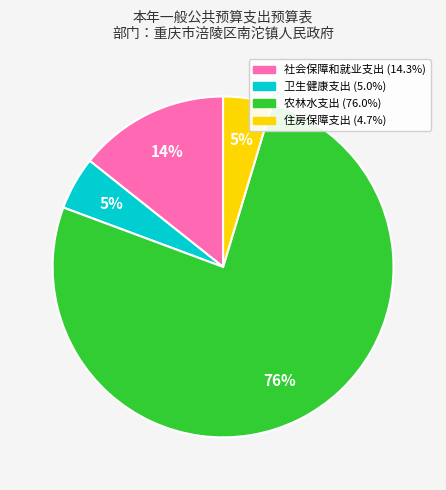

Is it true that 农林水支出 is 76% of the pie?

True